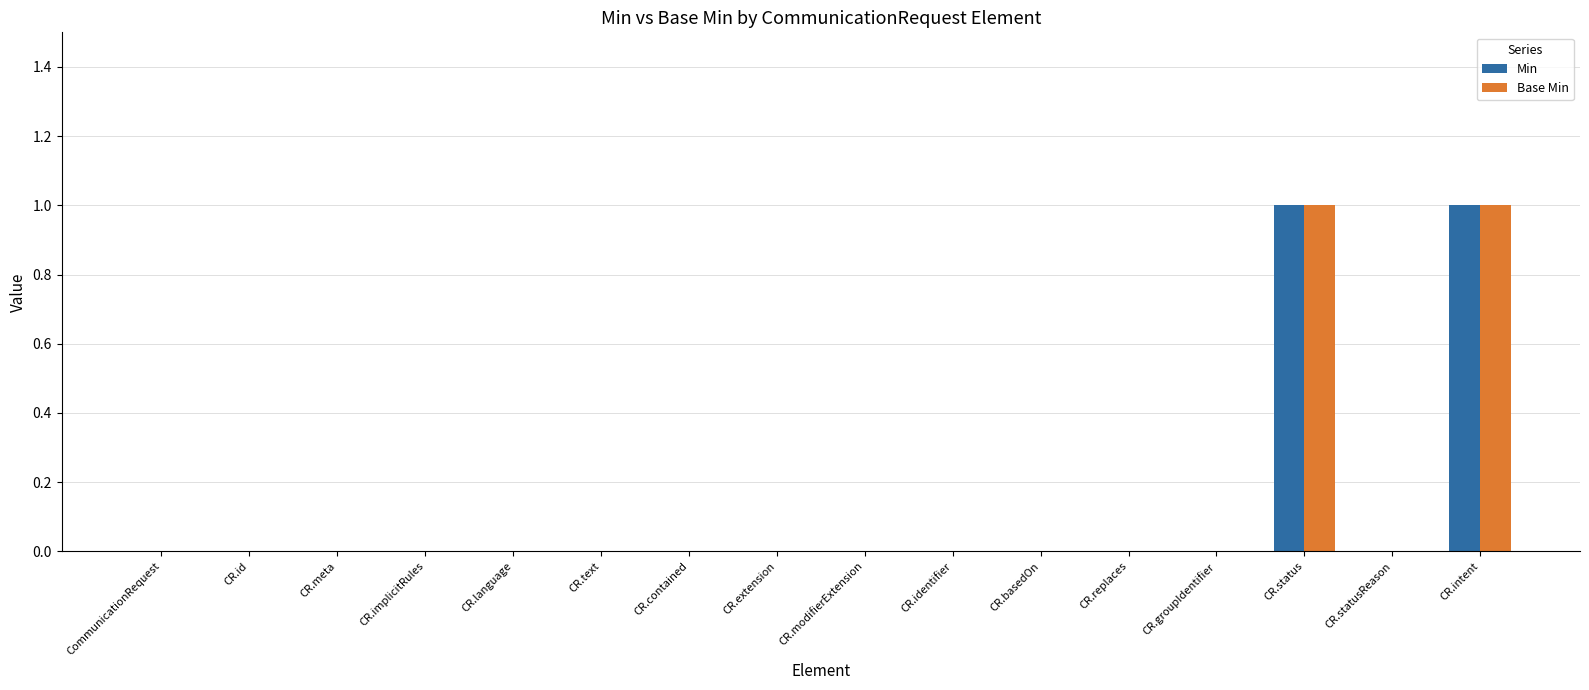

The Base Min series shows 1 at CR.intent. True or false?

True